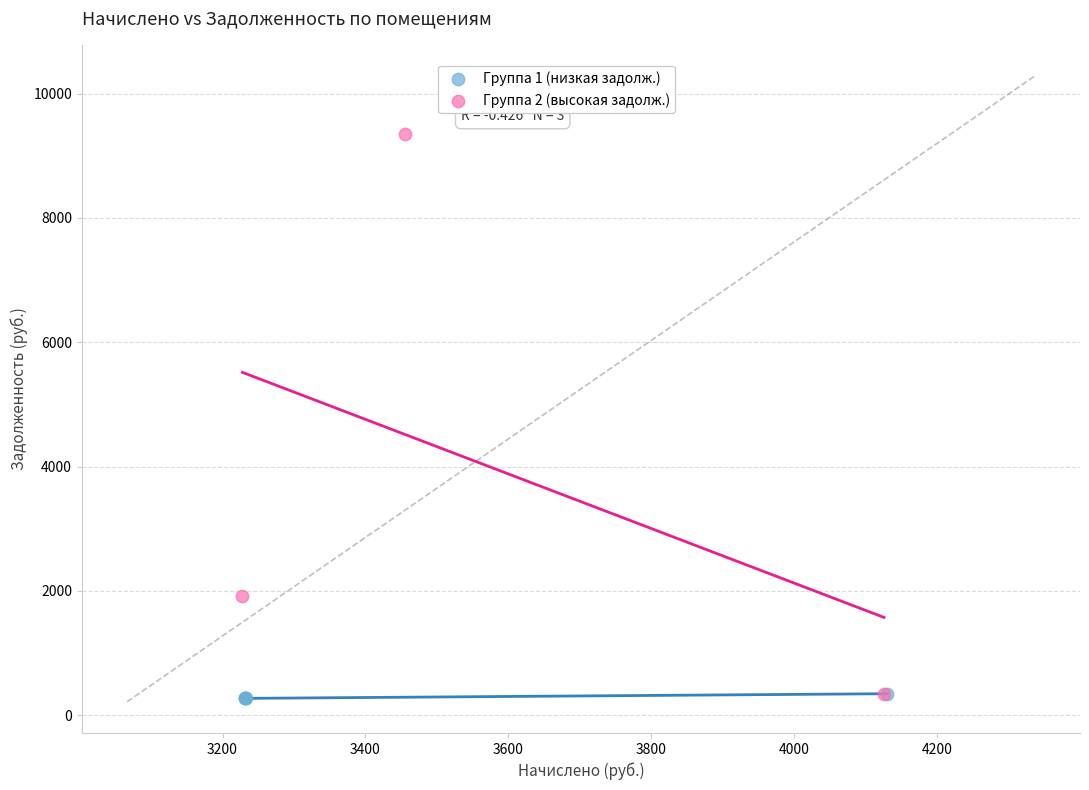

Which series contains the highest Y value?

Группа 2 (высокая задолж.)